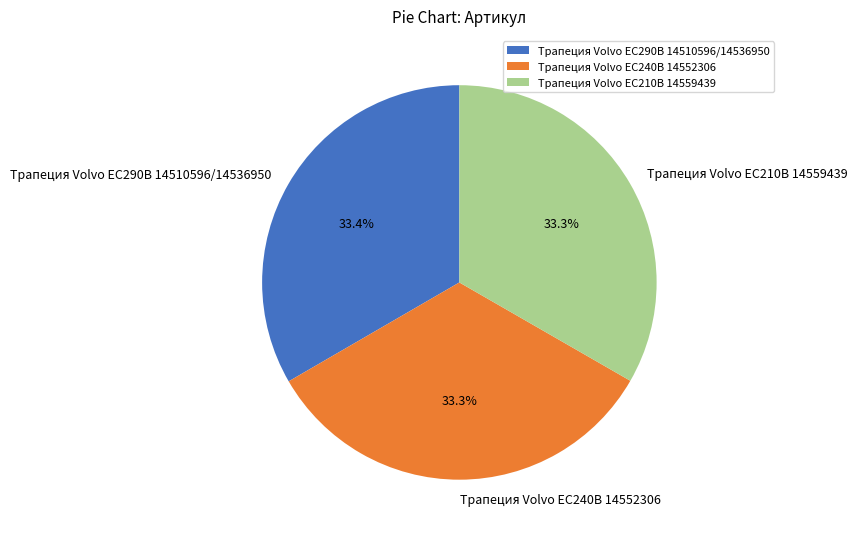

Approximately how many times larger is the value at Трапеция Volvo EC290B 14510596/14536950 compared to Трапеция Volvo EC210B 14559439?

1.0